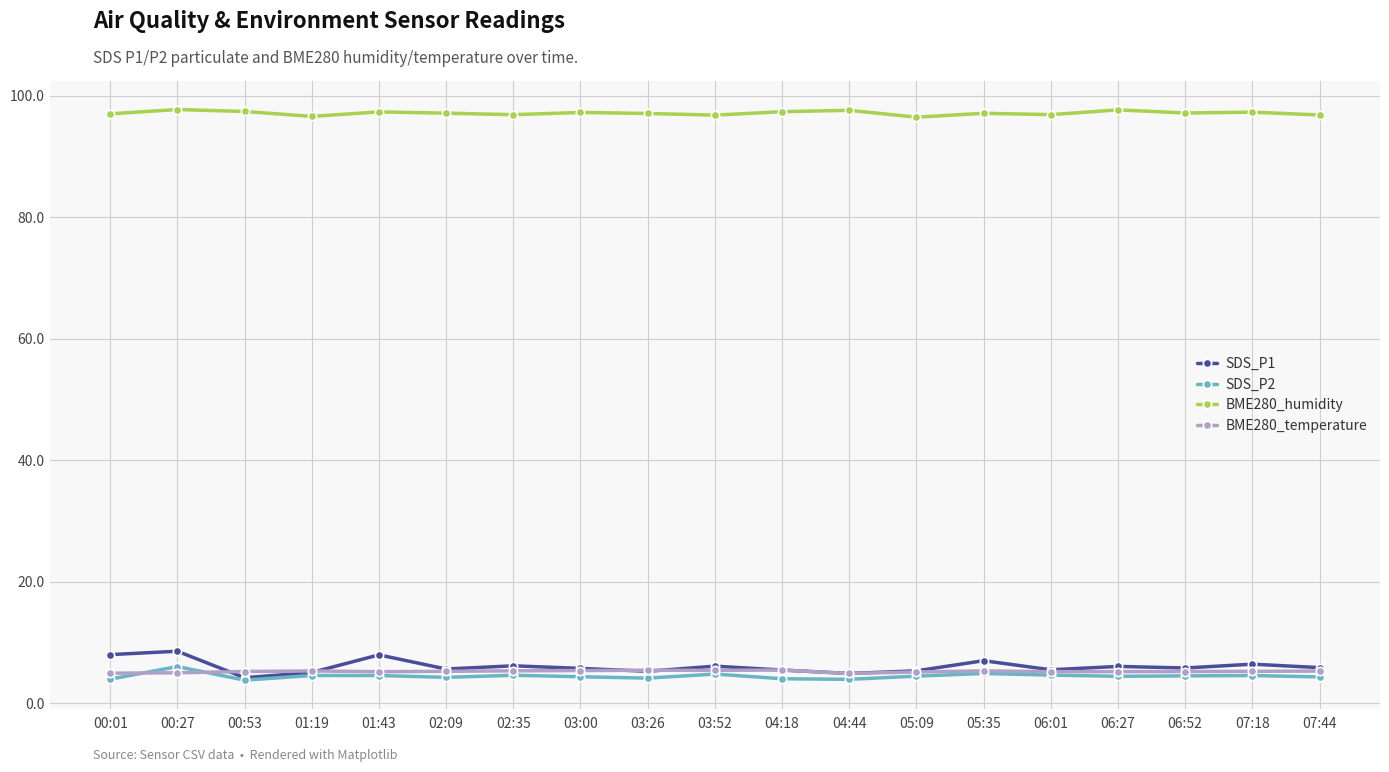

True or false: BME280_temperature and BME280_humidity cross at least once.

False